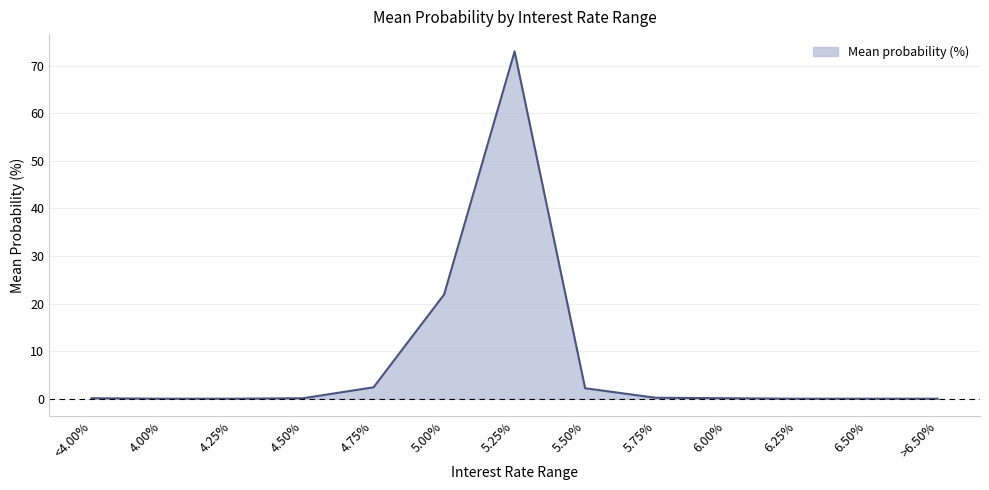

Is it true that the value at <4.00% is 0.1?

True